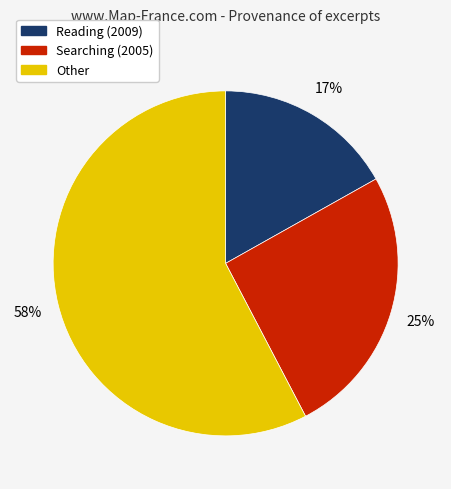

Does any single category account for the majority?

Yes